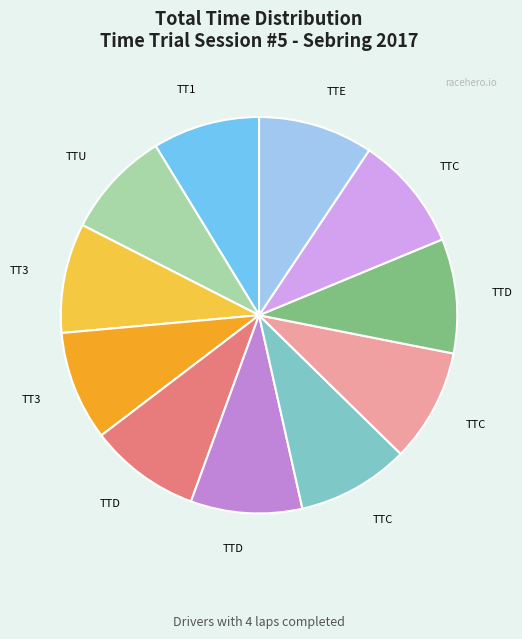

Does any single category account for the majority?

No